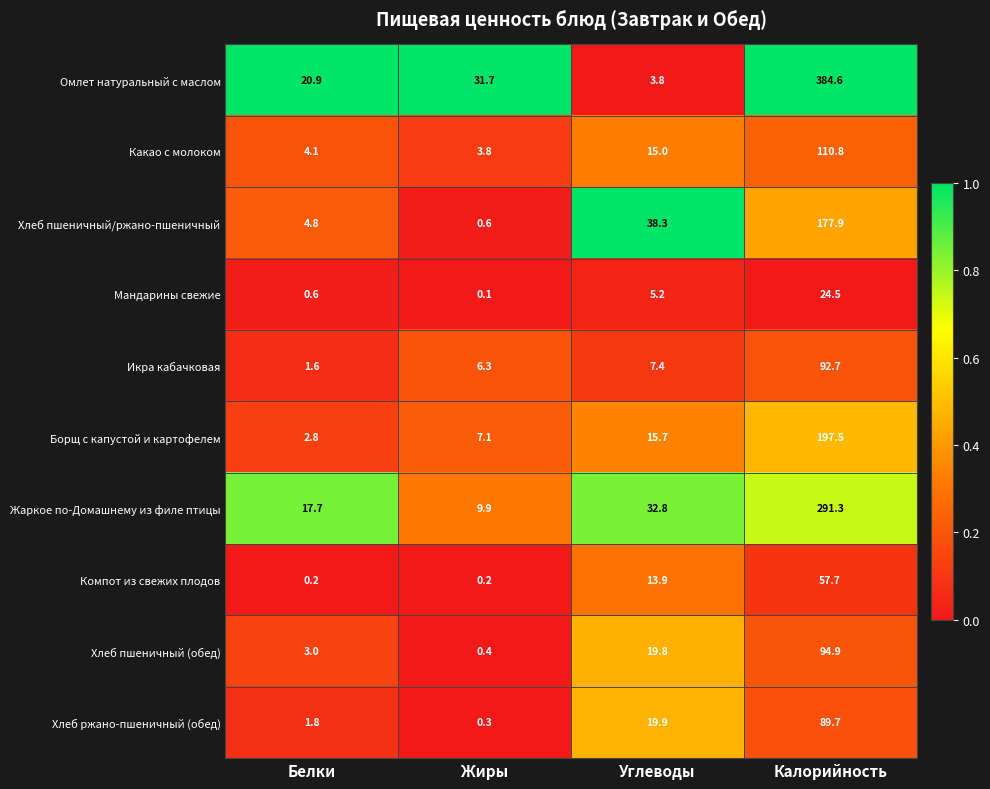

At which category does the chart reach its minimum across all series?

Жиры